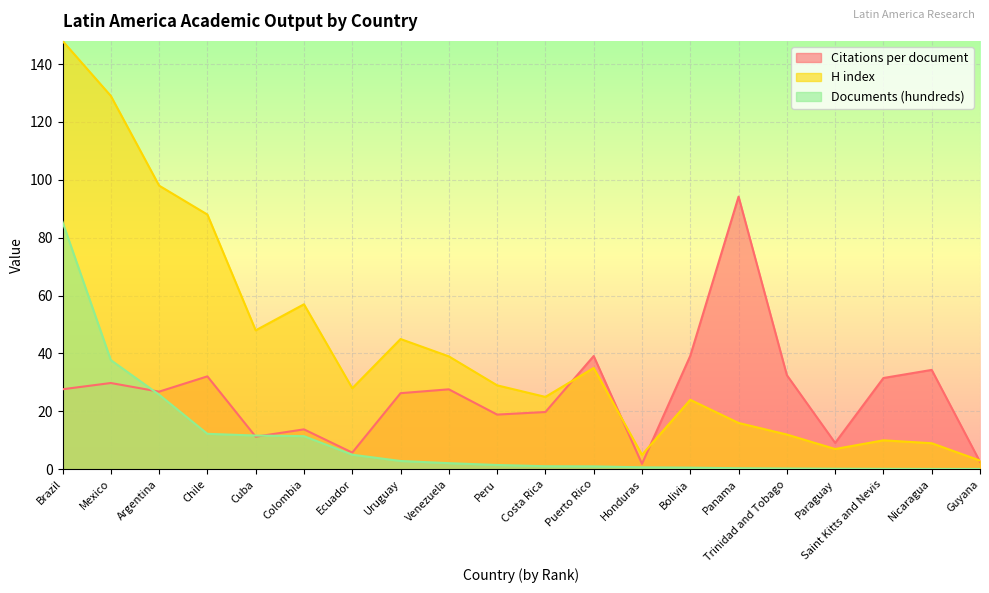

Where is the first local maximum for H index?

Colombia